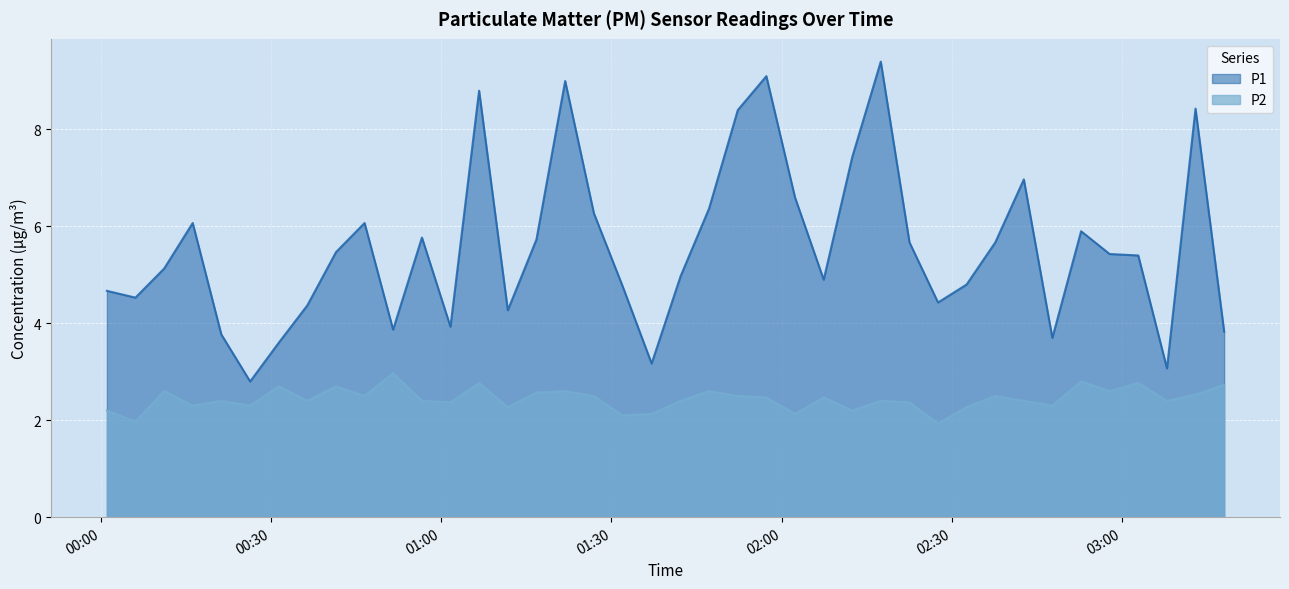

Reading left to right, extract all data points from this chart.

P1: 4.7	4.5	5.1	6.1	3.8	2.8	3.6	4.4	5.5	6.1	3.9	5.8	3.9	8.8	4.3	5.7	9.0	6.3	4.8	3.2	5.0	6.4	8.4	9.1	6.6	4.9	7.4	9.4	5.7	4.4	4.8	5.7	7.0	3.7	5.9	5.4	5.4	3.1	8.4	3.8
P2: 2.2	2.0	2.6	2.3	2.4	2.3	2.7	2.4	2.7	2.5	3.0	2.4	2.4	2.8	2.3	2.6	2.6	2.5	2.1	2.1	2.4	2.6	2.5	2.5	2.1	2.5	2.2	2.4	2.4	1.9	2.3	2.5	2.4	2.3	2.8	2.6	2.8	2.4	2.5	2.7